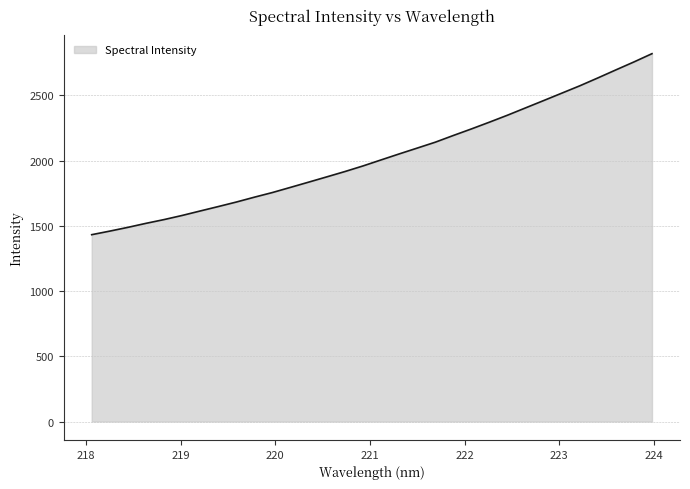

What is the smallest value displayed?

1432.0